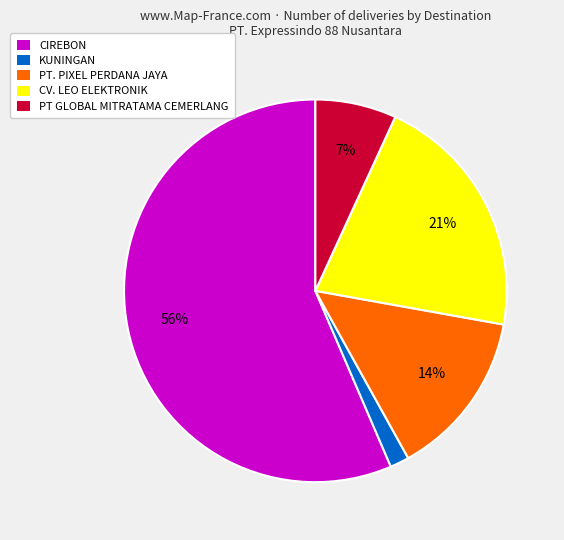

To the nearest percent, what is the average slice percentage?

20%